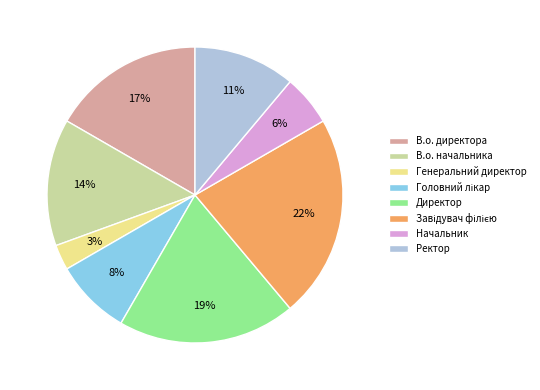

To the nearest percent, what percentage of the pie is В.о. директора?

17%